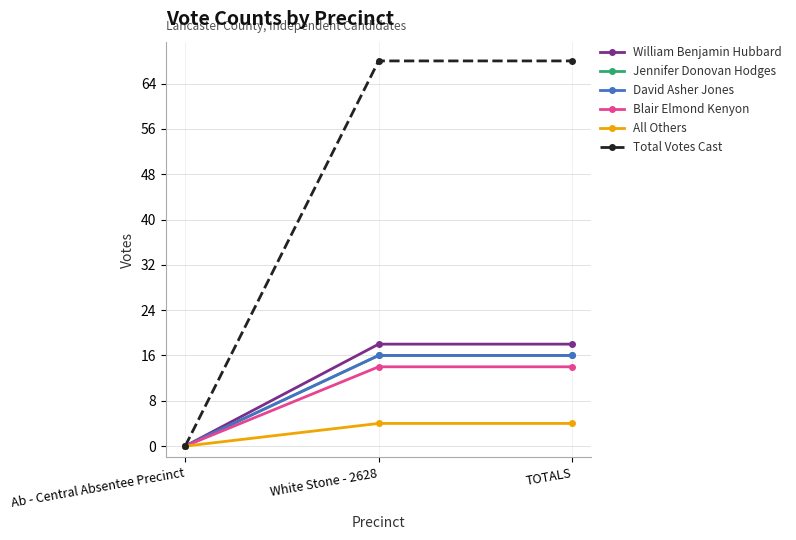

Does the chart have visible grid lines?

Yes